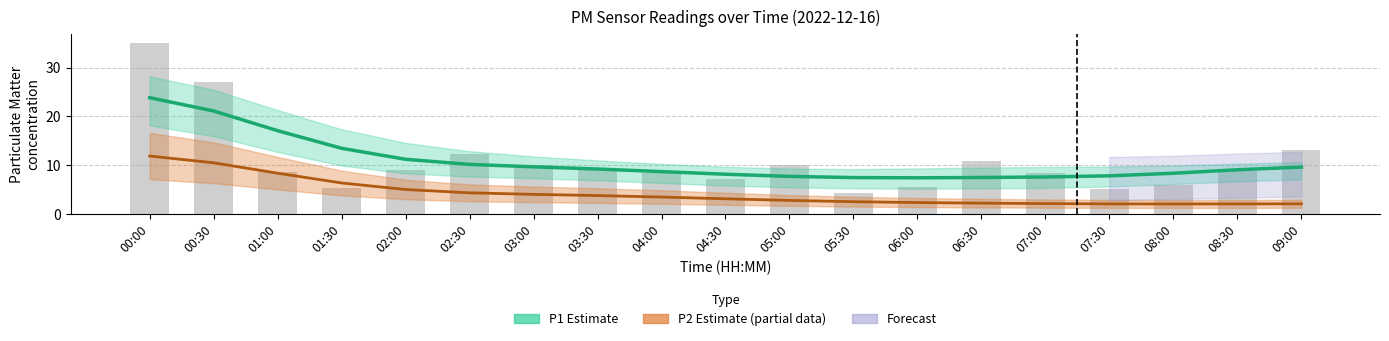

How many data points in P1 Estimate are less than 9?

9